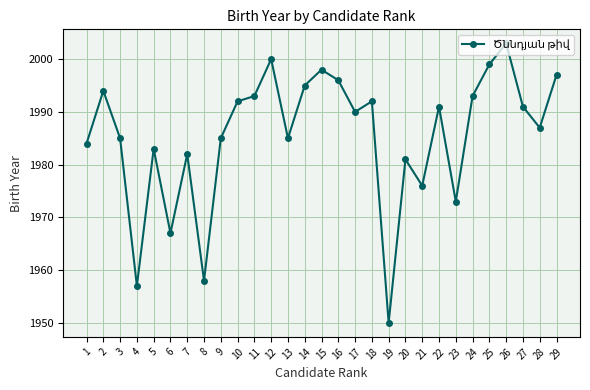

What is the value of the 5th point from the left?

1983